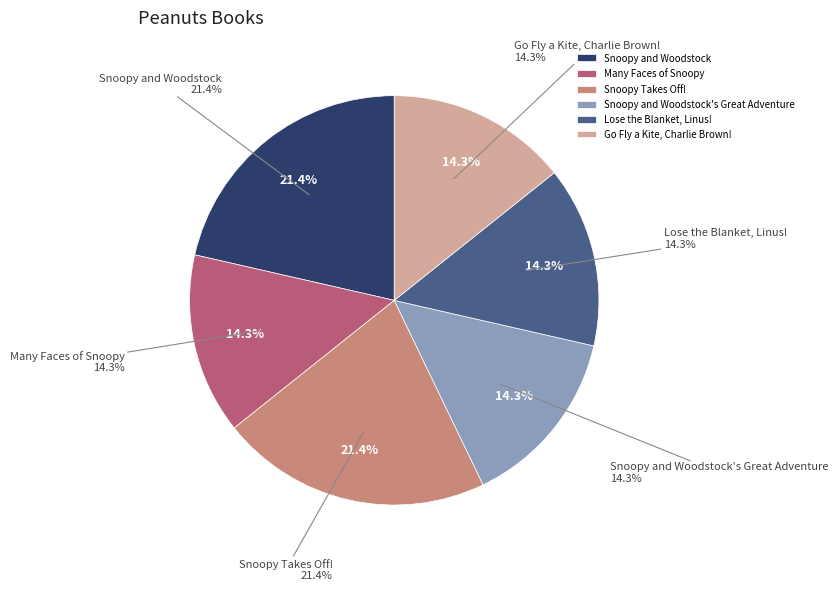

What is the change in value from Many Faces of Snoopy to Snoopy Takes Off!?

+1